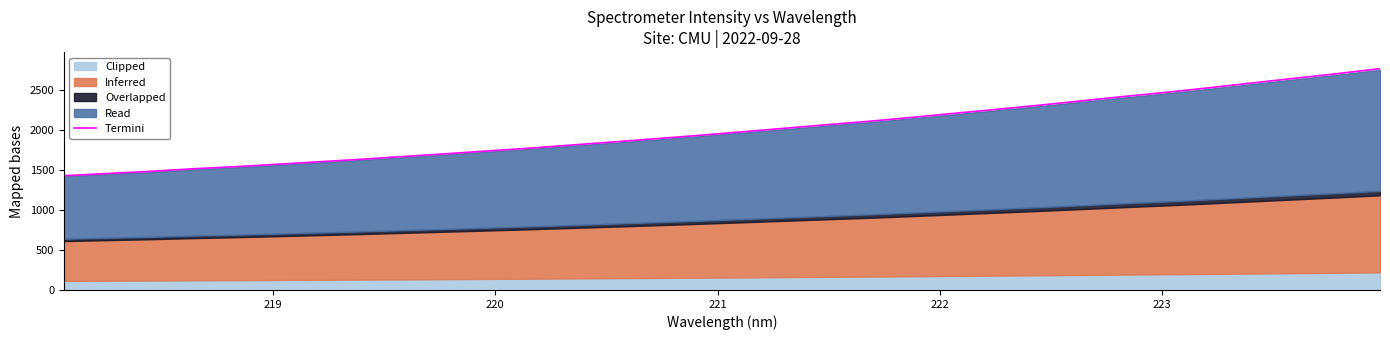

Reading right to left, extract all data points from this chart.

2763.5	2701.7	2643.6	2585.5	2526.6	2469.7	2417.9	2363.0	2308.8	2257.3	2207.4	2157.1	2108.1	2064.9	2020.5	1976.1	1932.6	1891.2	1851.0	1811.8	1772.5	1736.8	1701.2	1667.3	1632.2	1600.8	1568.9	1538.3	1512.4	1480.0	1453.7	1426.9